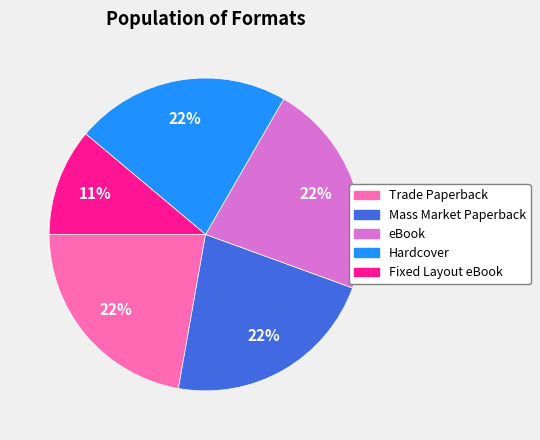

How many slices are in this pie chart?

5